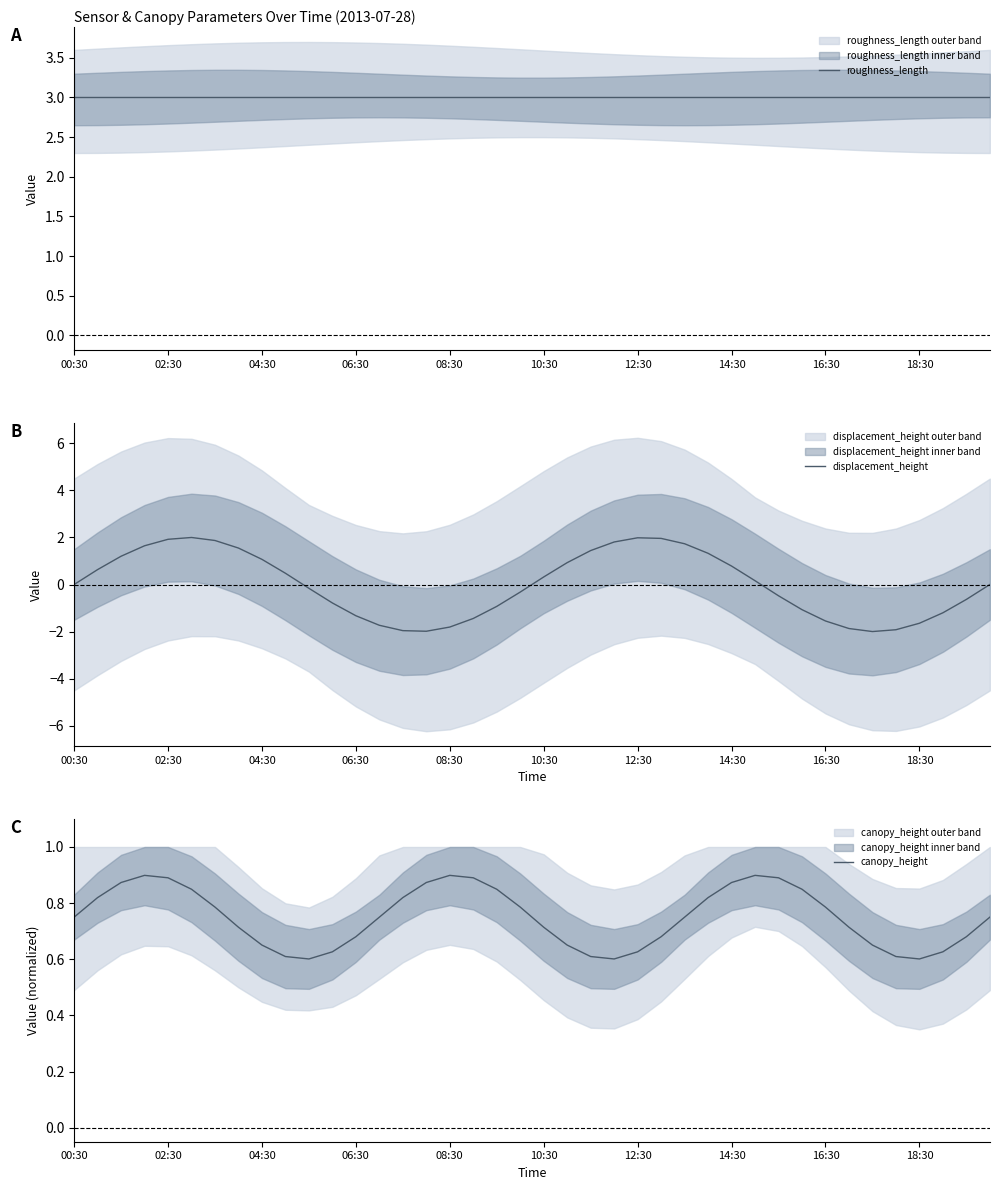

How many data points in displacement_height are above 0?

19